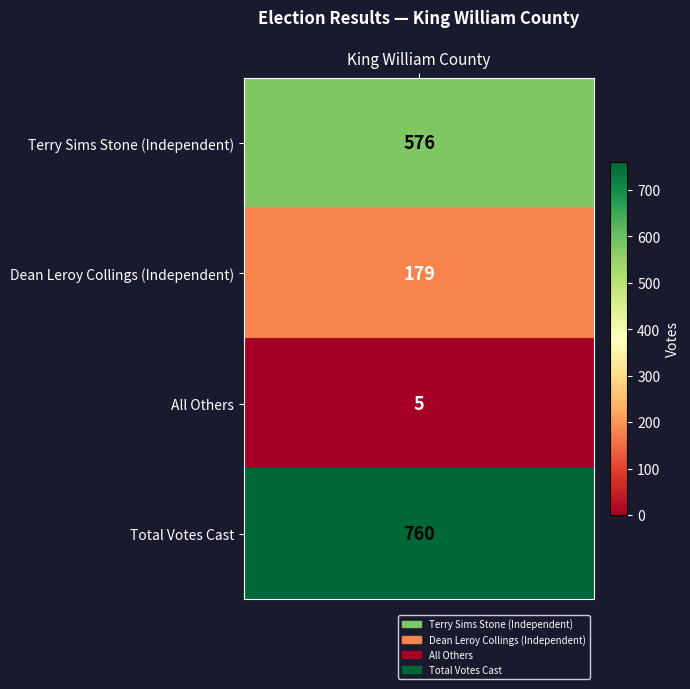

List the labels in order of value, smallest first.

2, 1, 0, 3